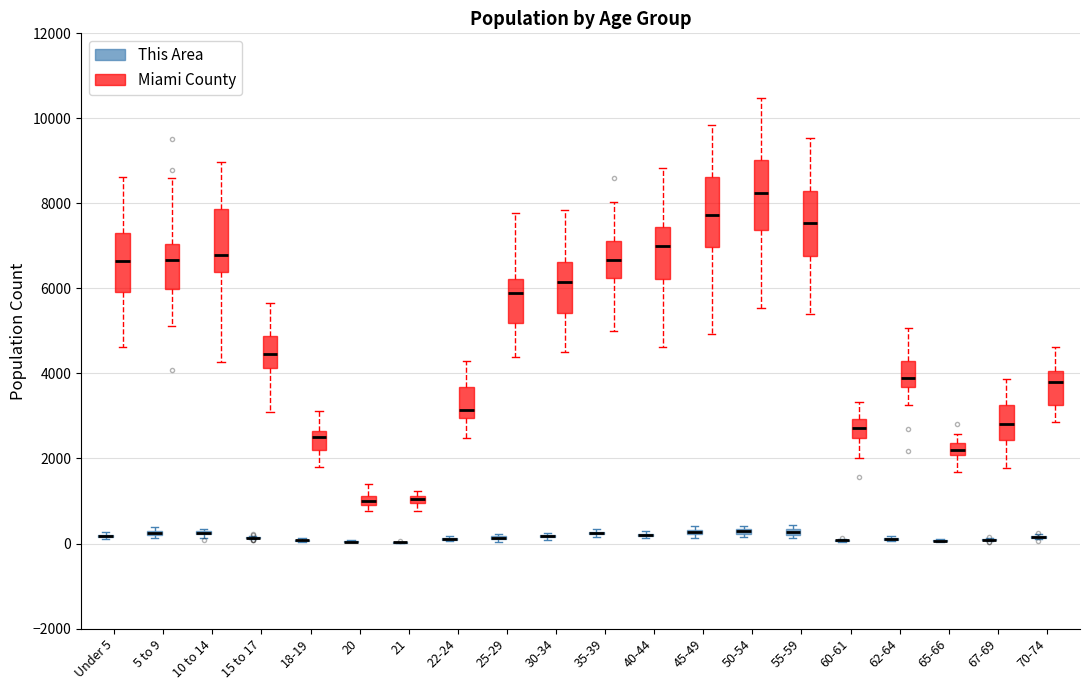

Where does the upper whisker of the box for 40-44 (Miami County) end on the y-axis? The values are not printed on the chart, so give them approximately, as read against the axis.

8800